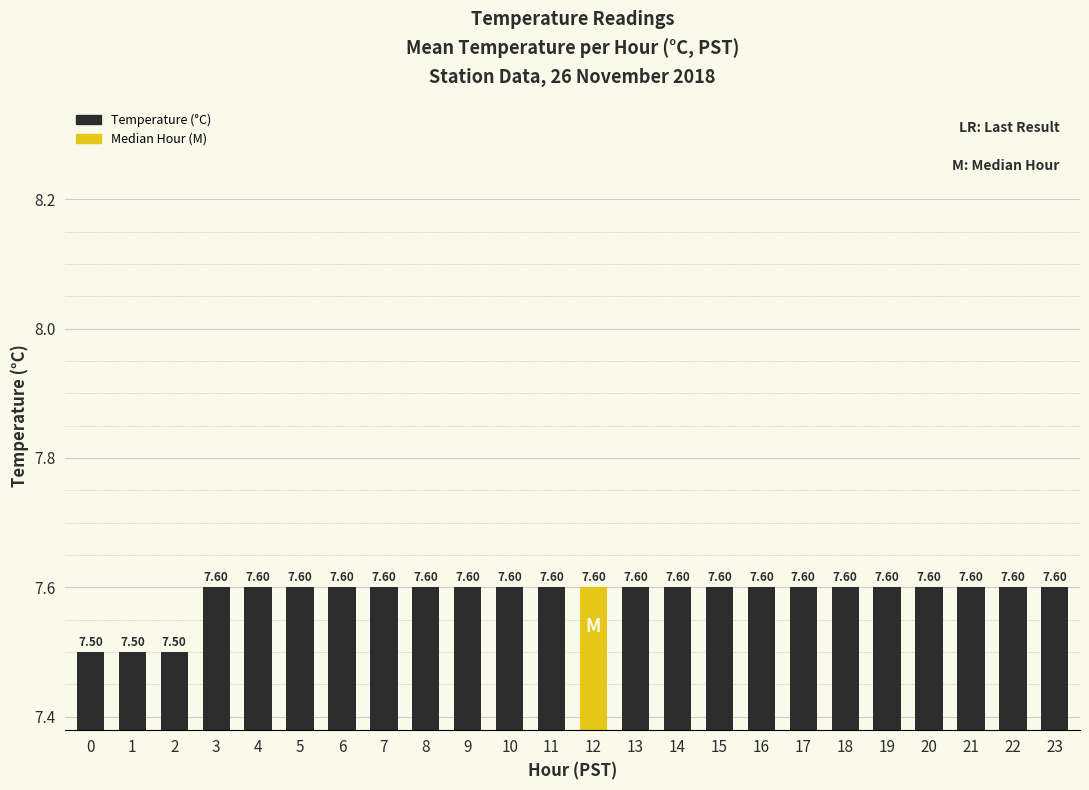

Are the bars horizontal?

No